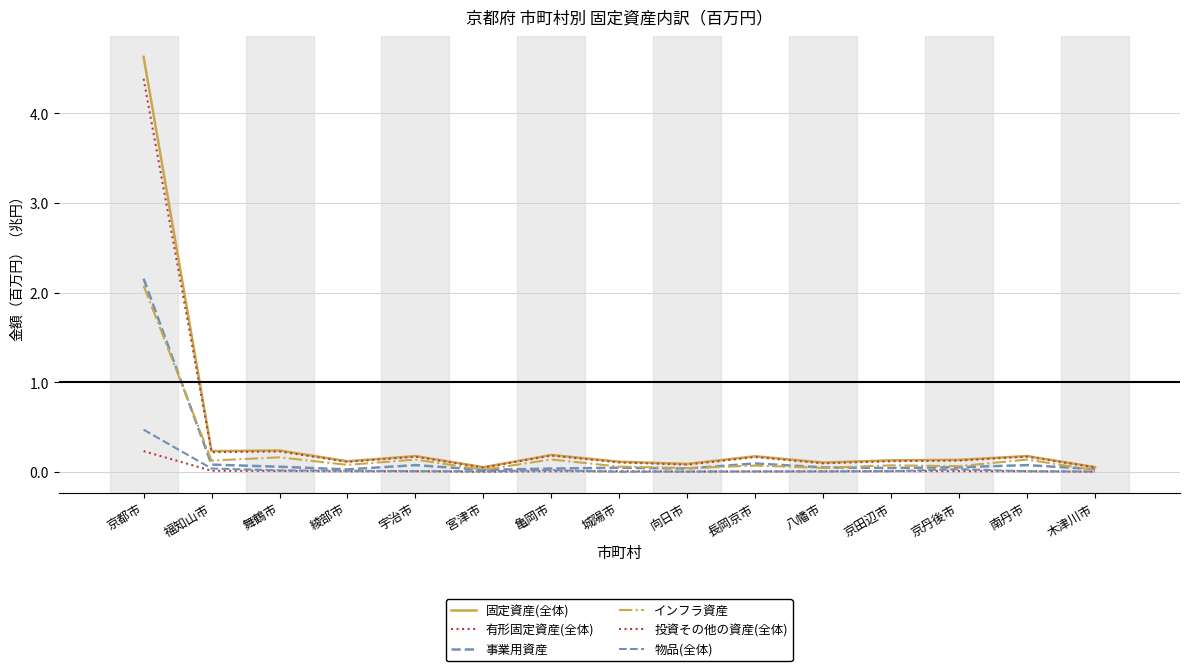

At which label is インフラ資産 closest to 1?

舞鶴市